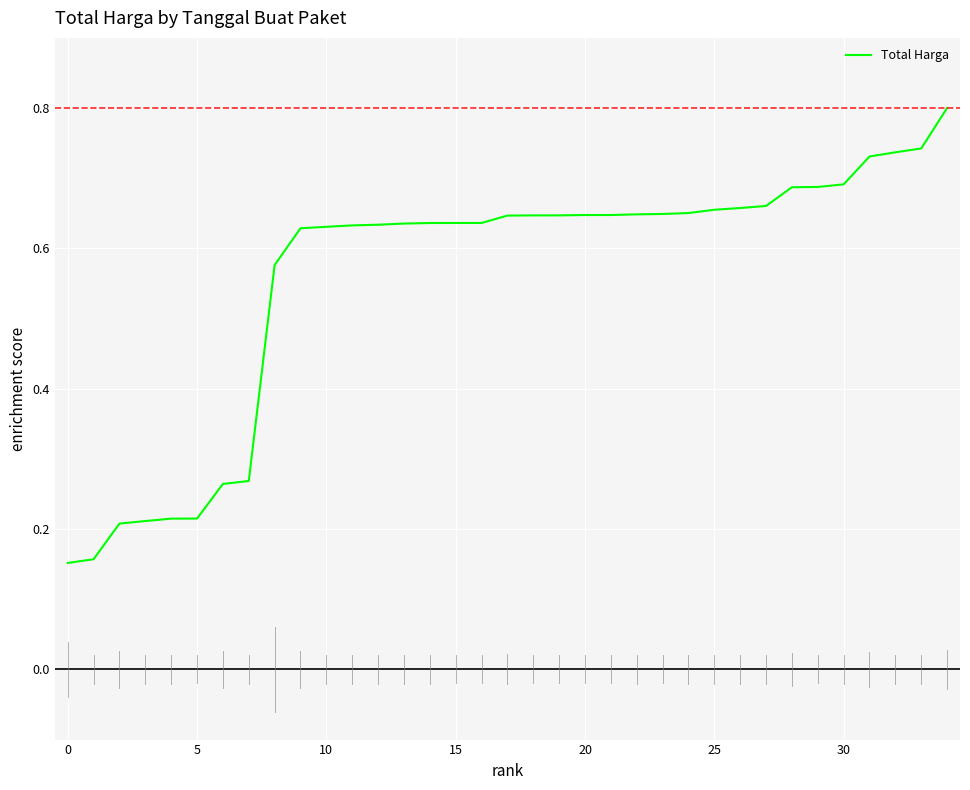

What is the greatest value displayed?

0.8